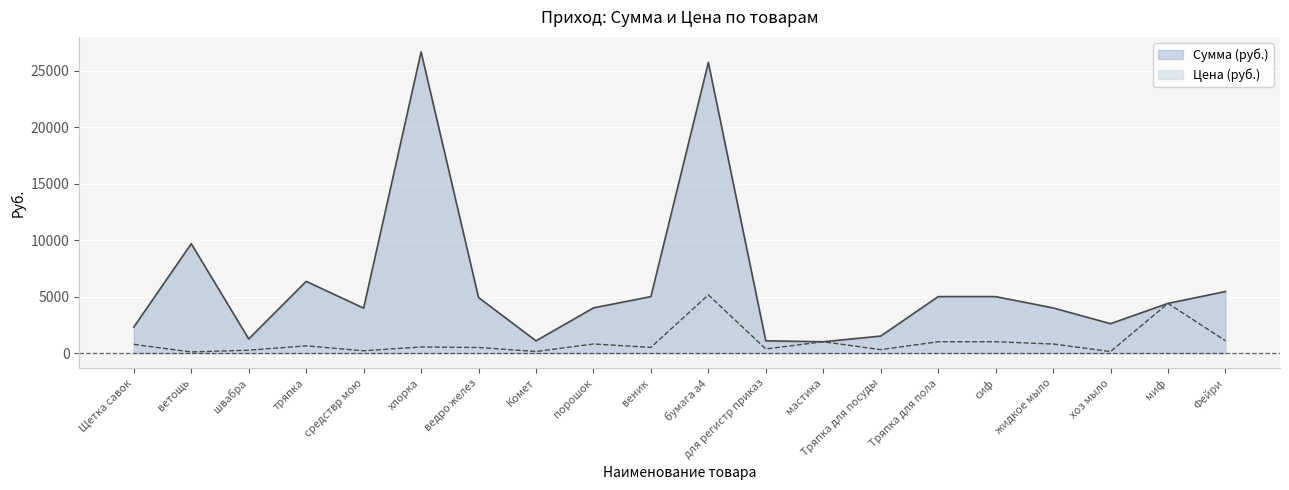

At how many categories does at least one series exceed 11088?

2